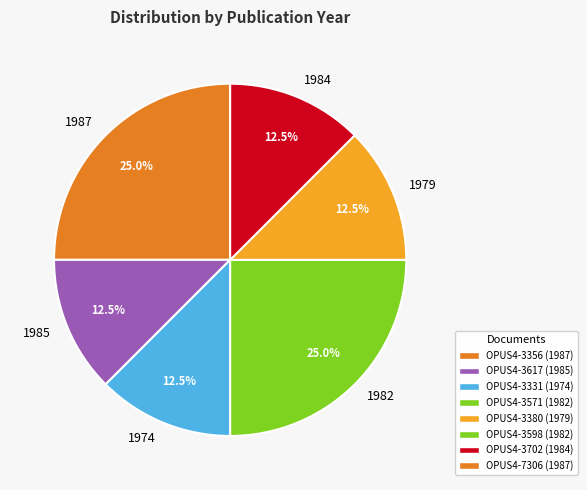

Which has a higher value, 1987 or 1984?

1987